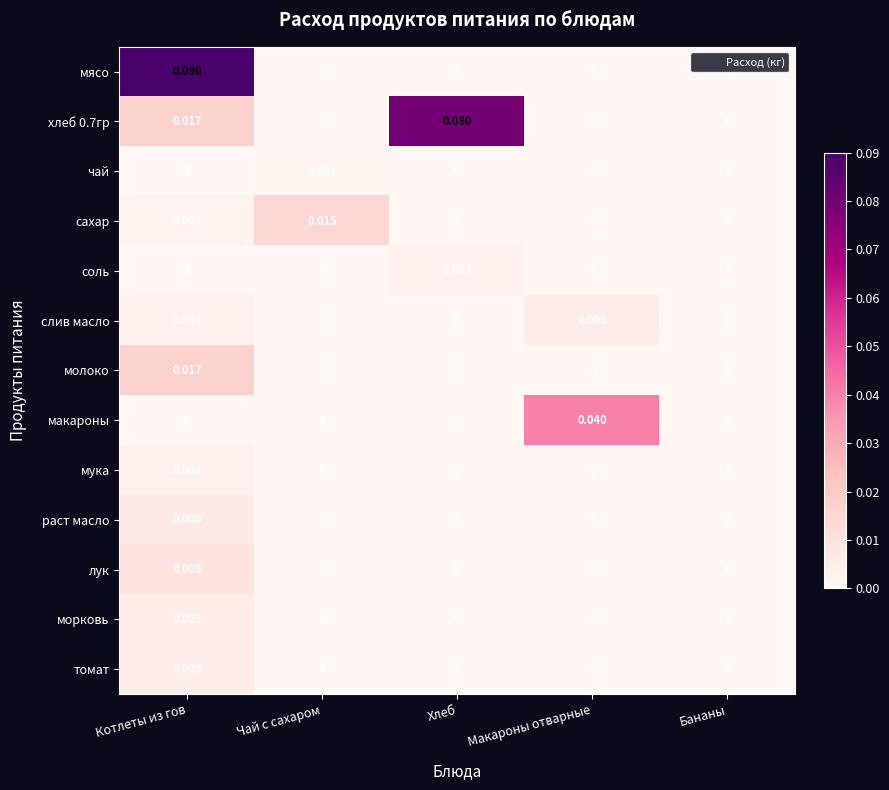

At which category is the sum across all series the highest?

Котлеты из гов